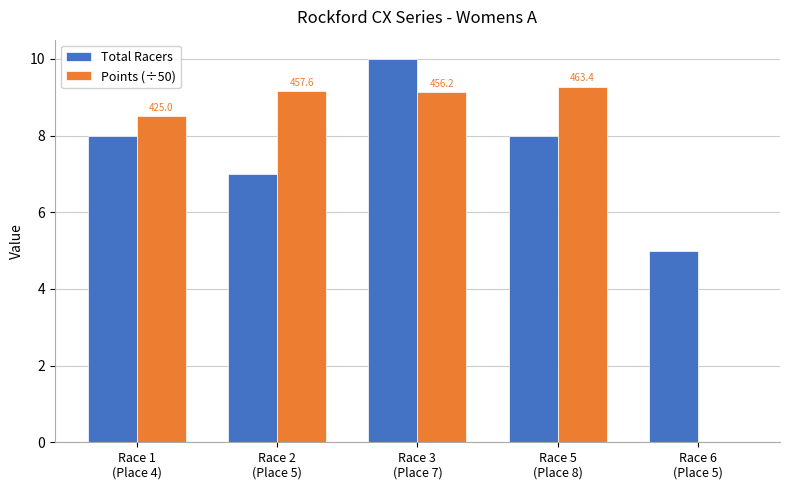

How many series are shown in this chart?

2